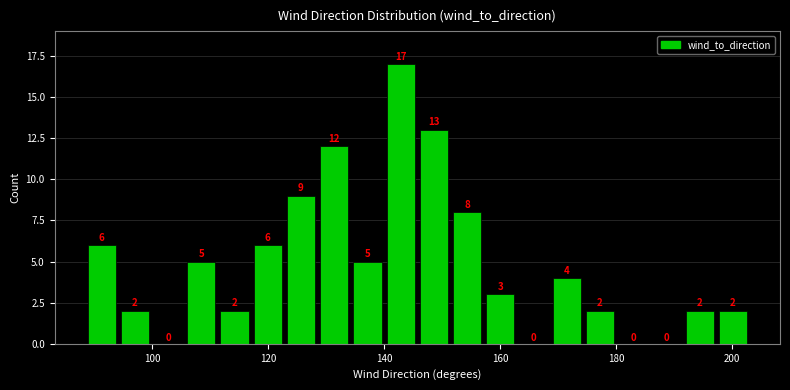

Around what value on the x-axis is the tallest bar? Give the approximate position of its centre, as read against the axis.

142